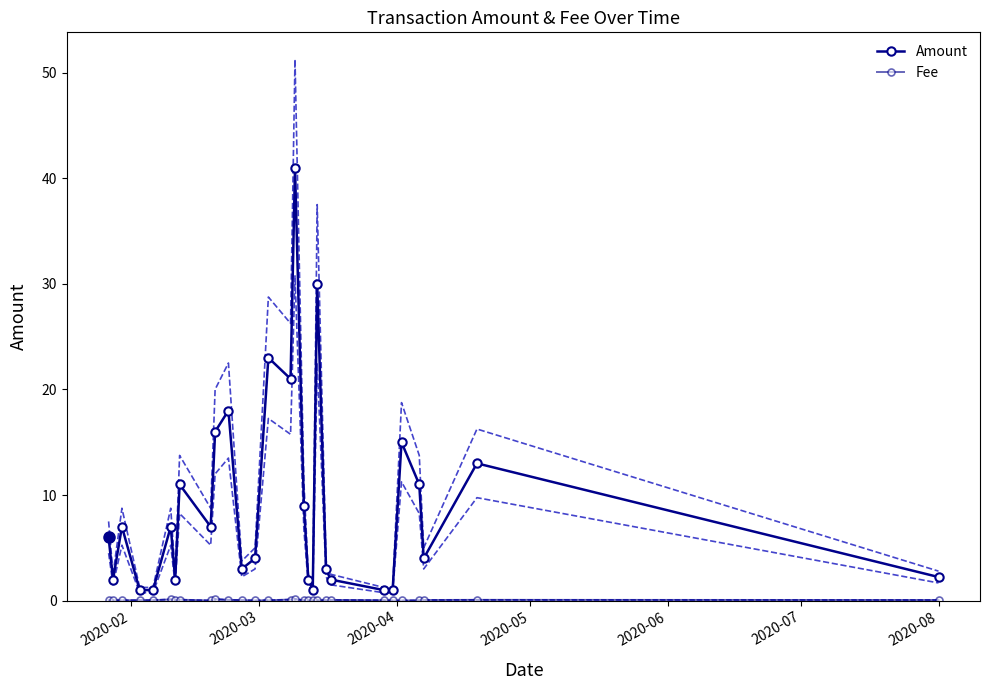

What is the average value of the Fee series?

0.1